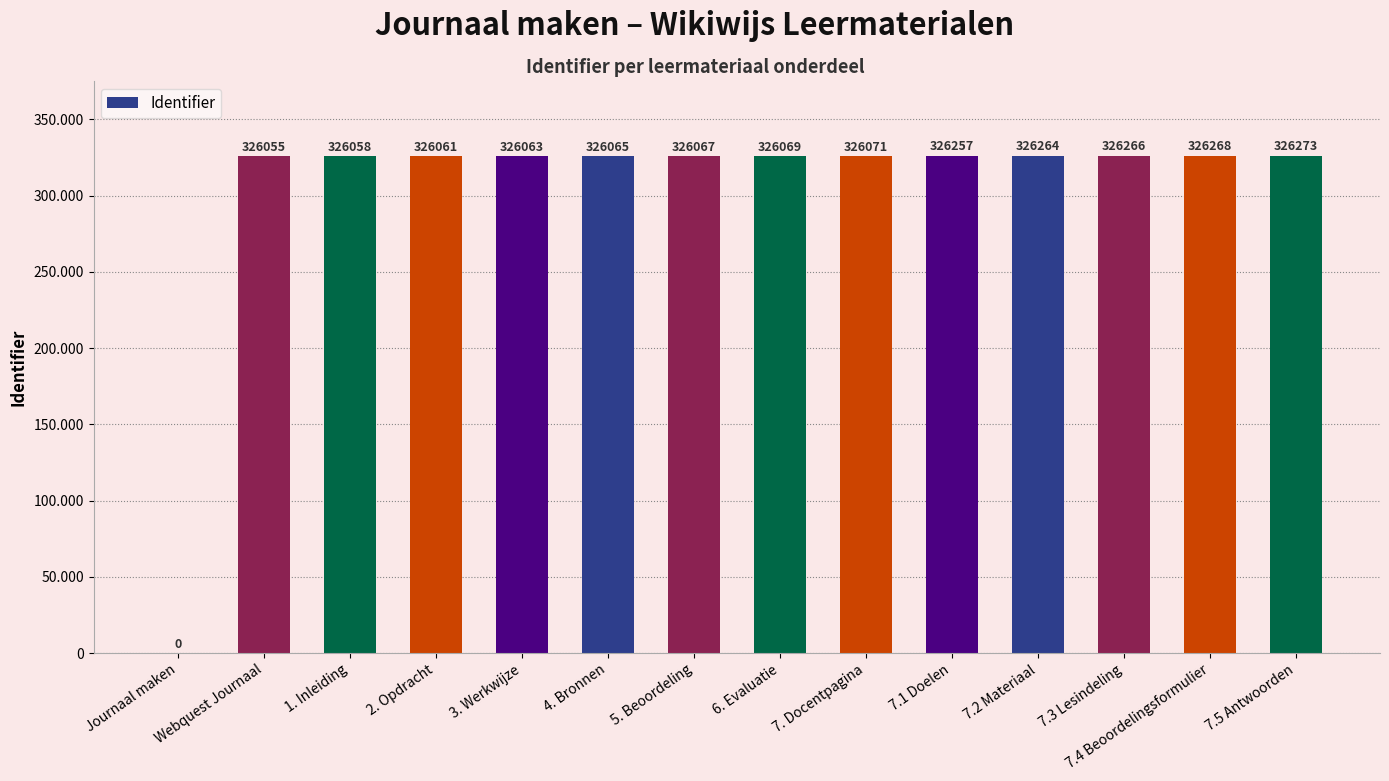

How many positive values are there?

13